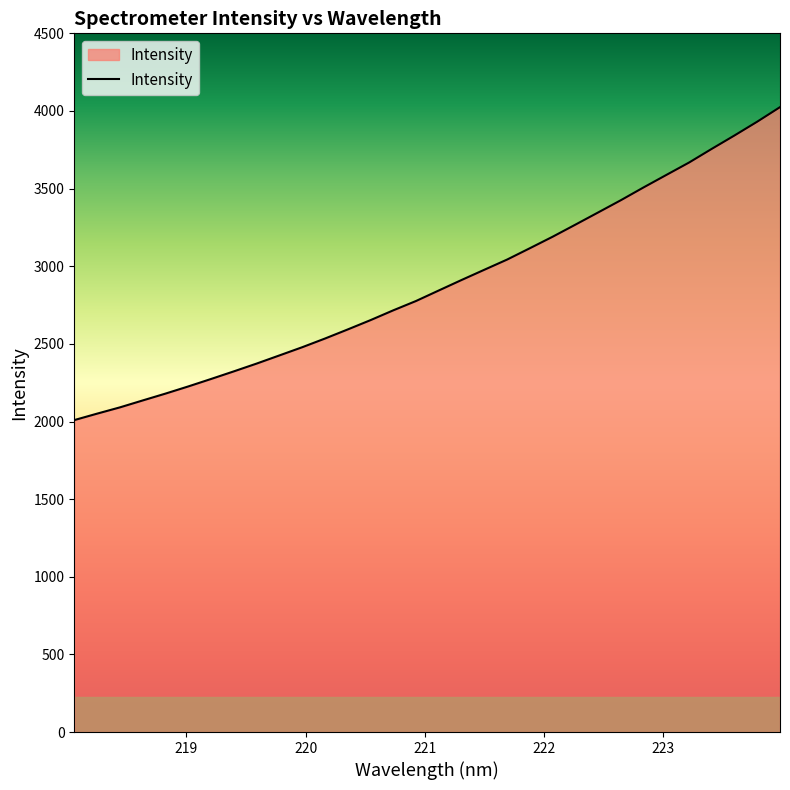

What is the difference between the maximum and minimum values?

2015.6